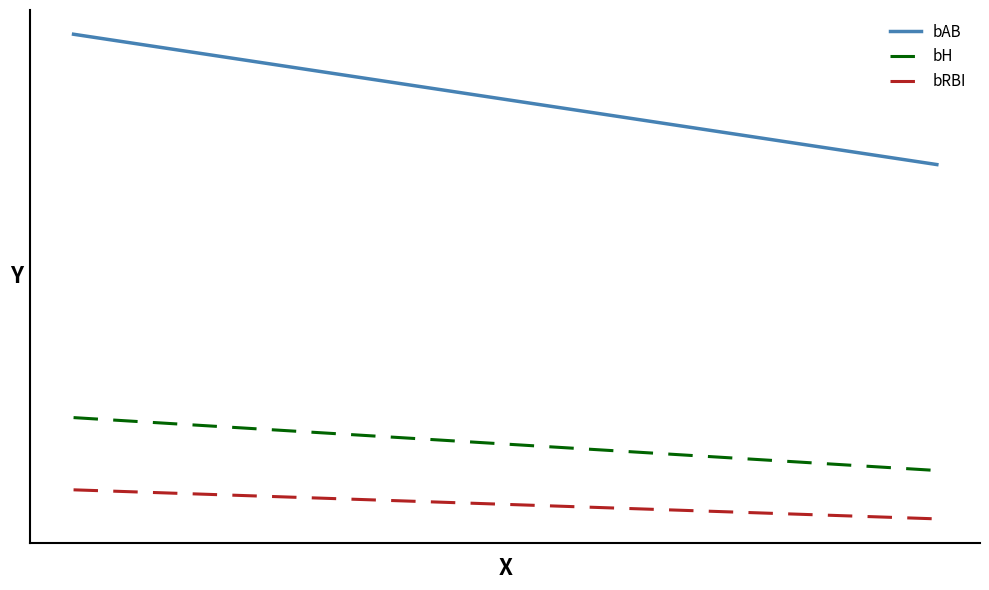

Does the chart have visible grid lines?

No